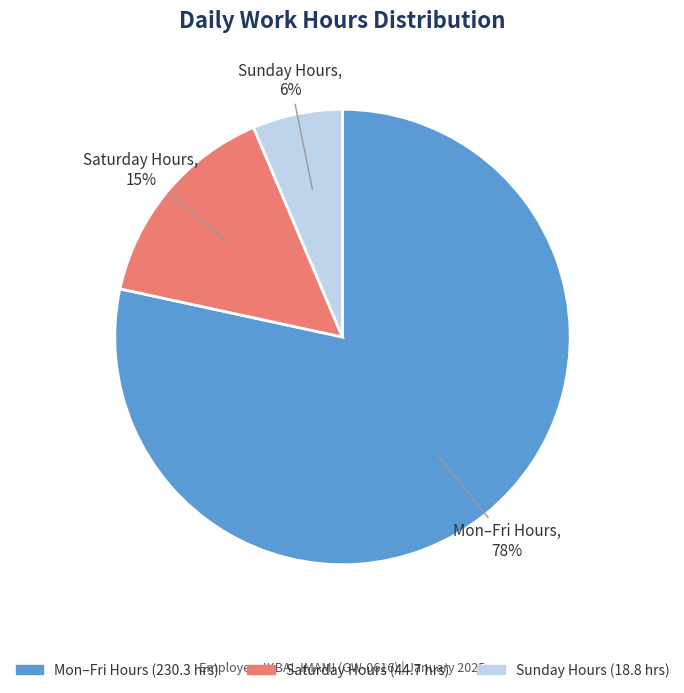

How many slices are in this pie chart?

3